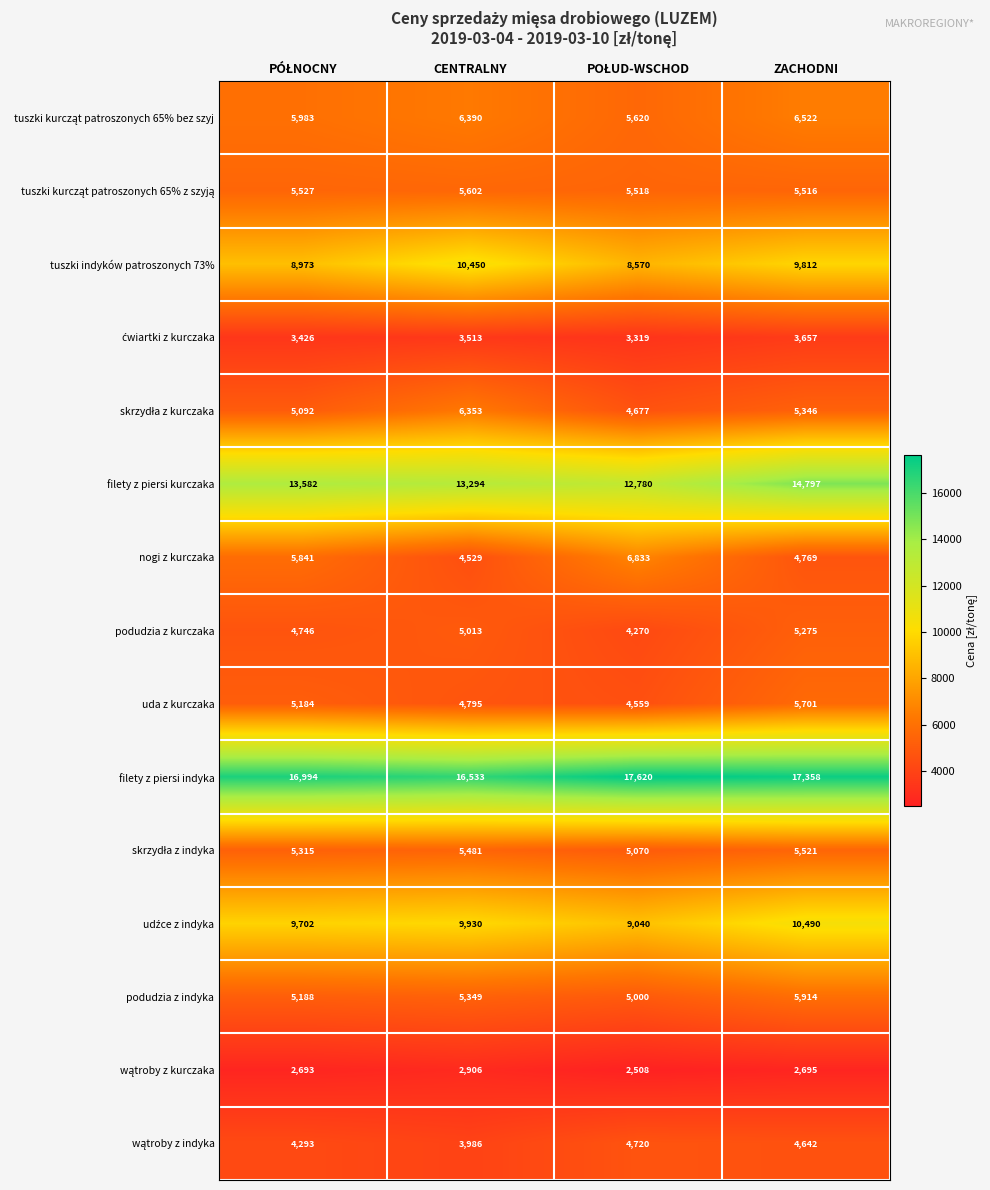

Which category has the lowest value in the nogi z kurczaka series?

CENTRALNY